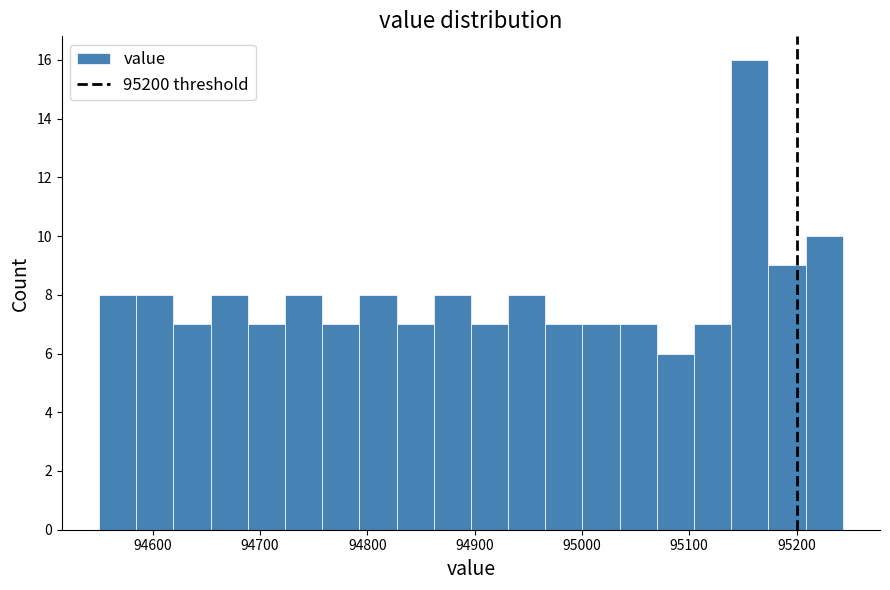

Around what value on the x-axis is the tallest bar? Give the approximate position of its centre, as read against the axis.

95160